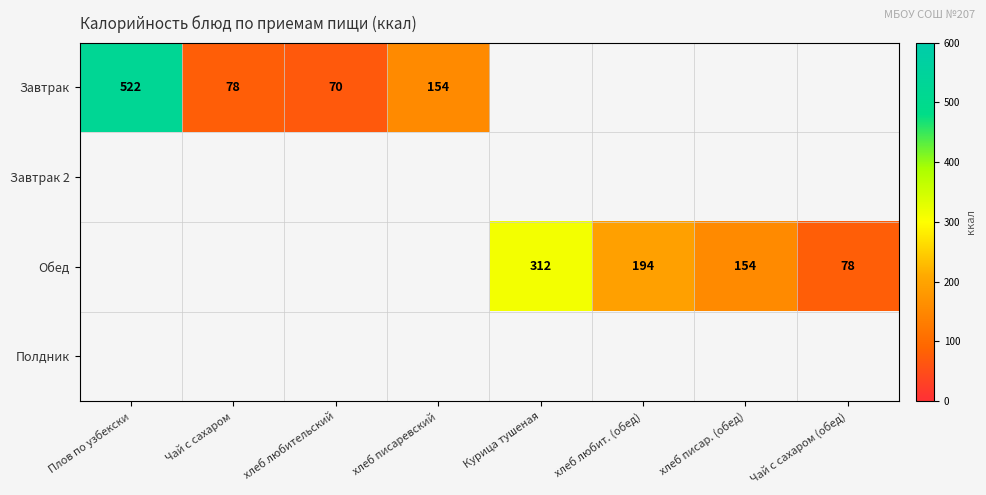

The value of Завтрак at Чай с сахаром is 119.1. True or false?

False